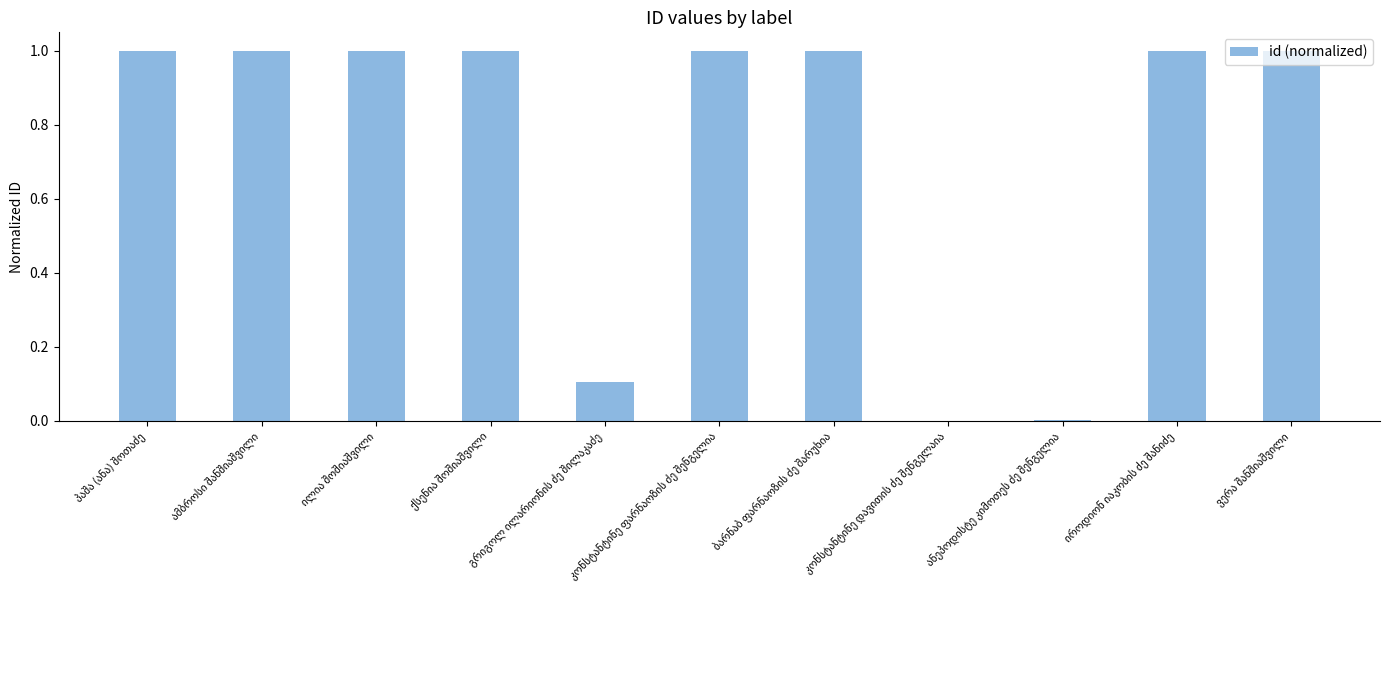

Are the bars horizontal?

No